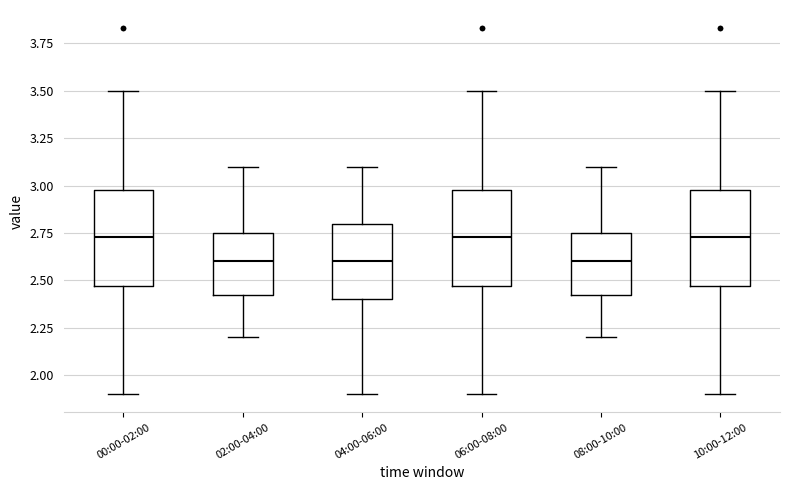

Reading left to right, read every box against the y-axis: the position of its median line, the range the box covers, and the ends of its whiskers. The values are not printed on the chart, so give them approximately, as read against the axis.

00:00-02:00: median 2.75, box 2.45 to 3.00, whiskers 1.90 to 3.50
02:00-04:00: median 2.60, box 2.40 to 2.75, whiskers 2.20 to 3.10
04:00-06:00: median 2.60, box 2.40 to 2.80, whiskers 1.90 to 3.10
06:00-08:00: median 2.75, box 2.45 to 3.00, whiskers 1.90 to 3.50
08:00-10:00: median 2.60, box 2.40 to 2.75, whiskers 2.20 to 3.10
10:00-12:00: median 2.75, box 2.45 to 3.00, whiskers 1.90 to 3.50